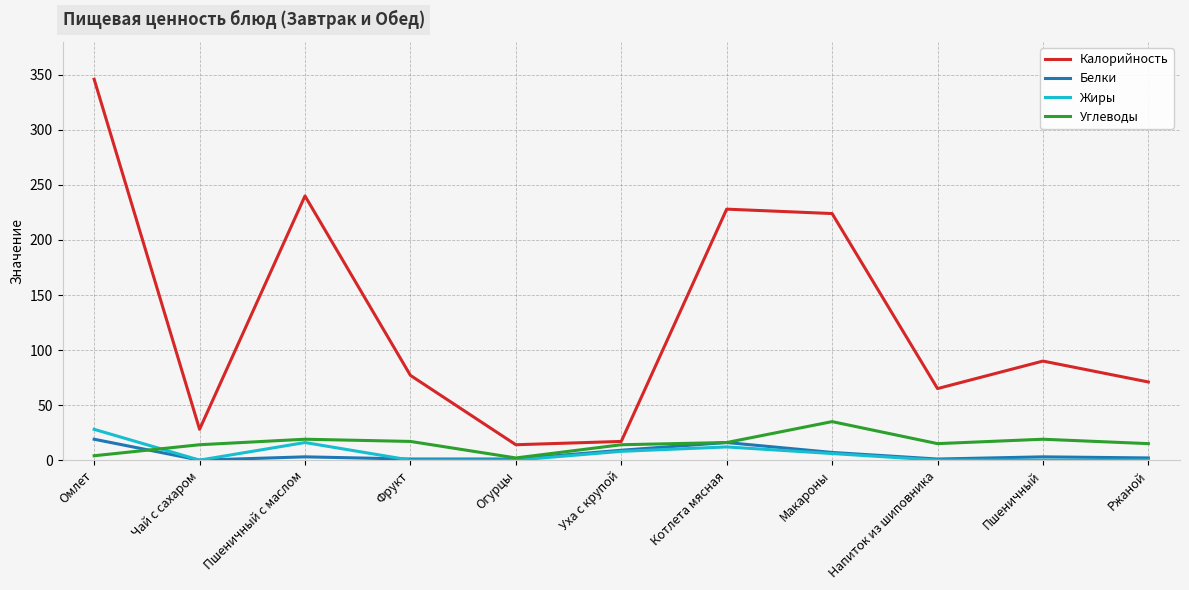

Between Огурцы and Котлета мясная, which series saw the biggest shift?

Калорийность